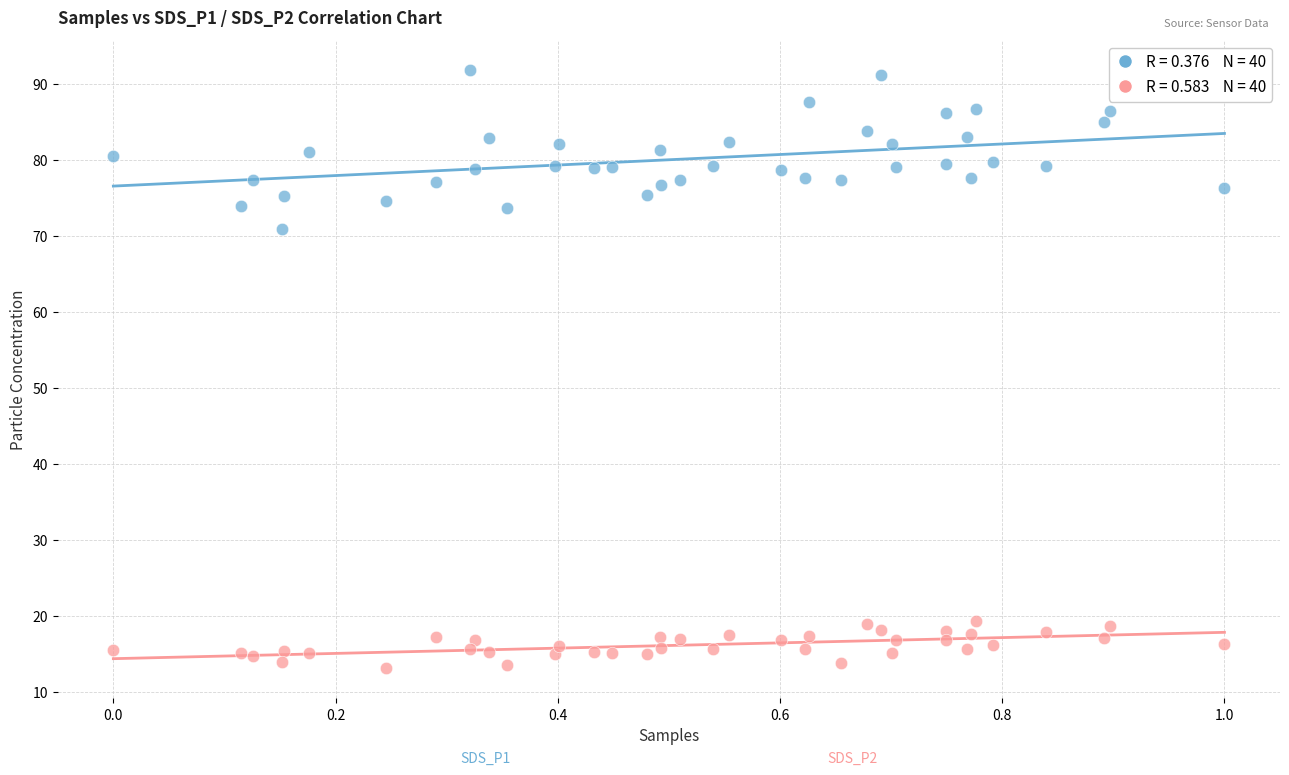

Across all series, what Y value is closest to 52?

70.9